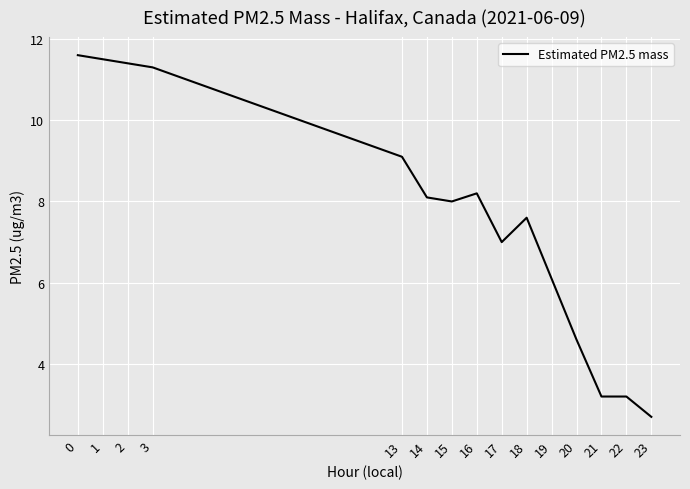

Is it true that the value at 16 is 8.2?

True